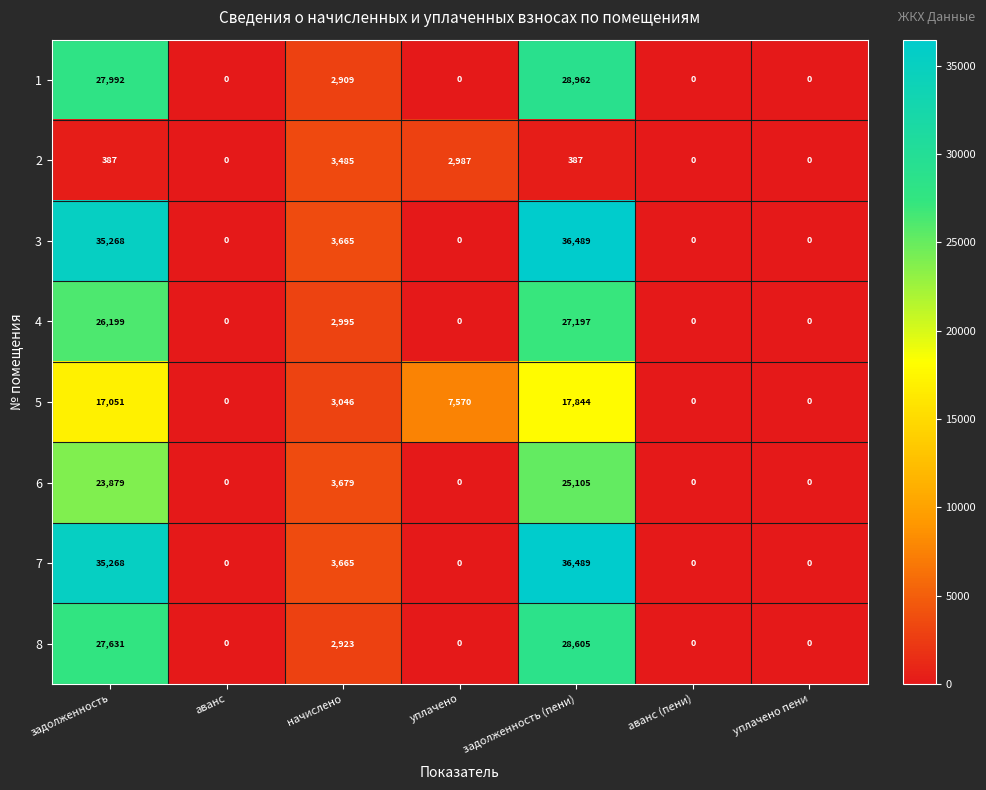

What is the average value of the 5 series?

6502